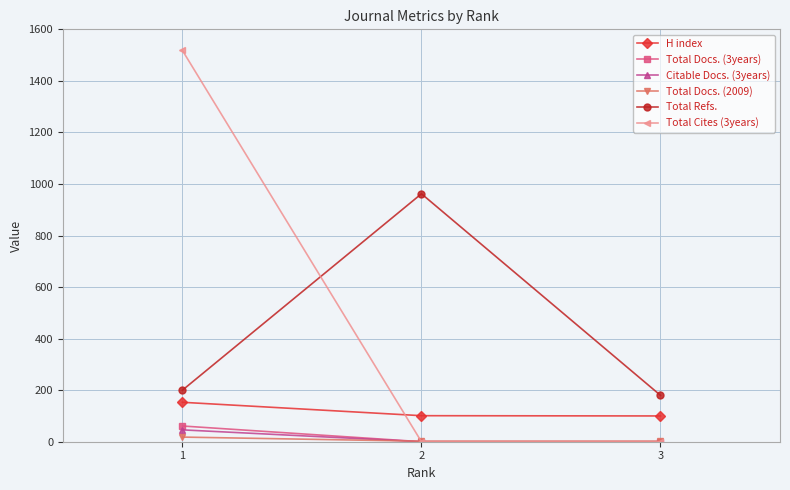

Which series has the largest total across all categories?

Total Cites (3years)